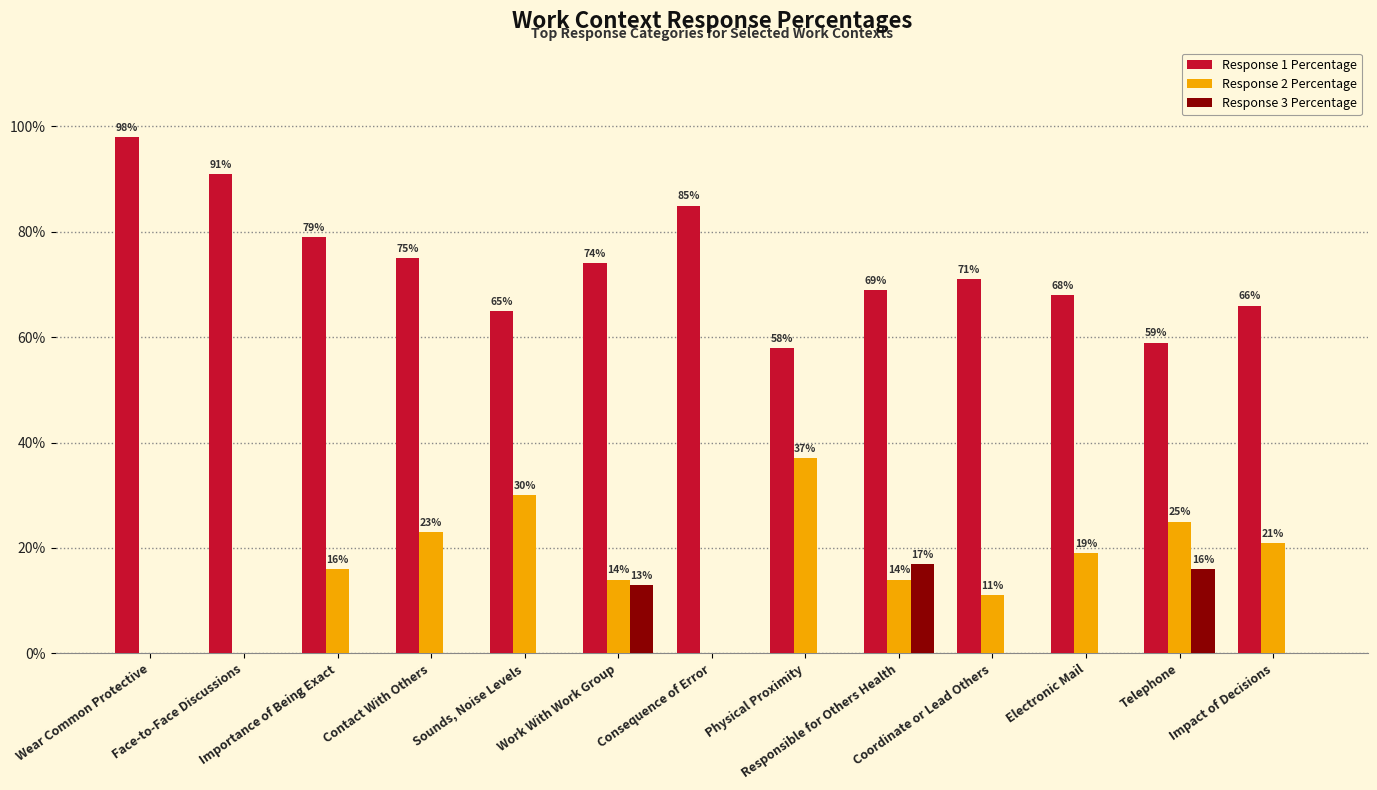

What is the highest value of the Response 1 Percentage series?

98